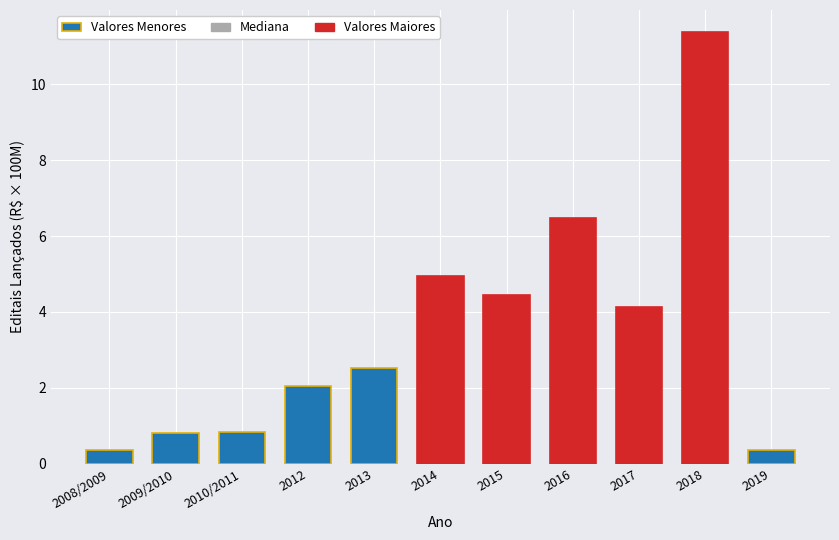

Which category has the highest value across all series?

2018